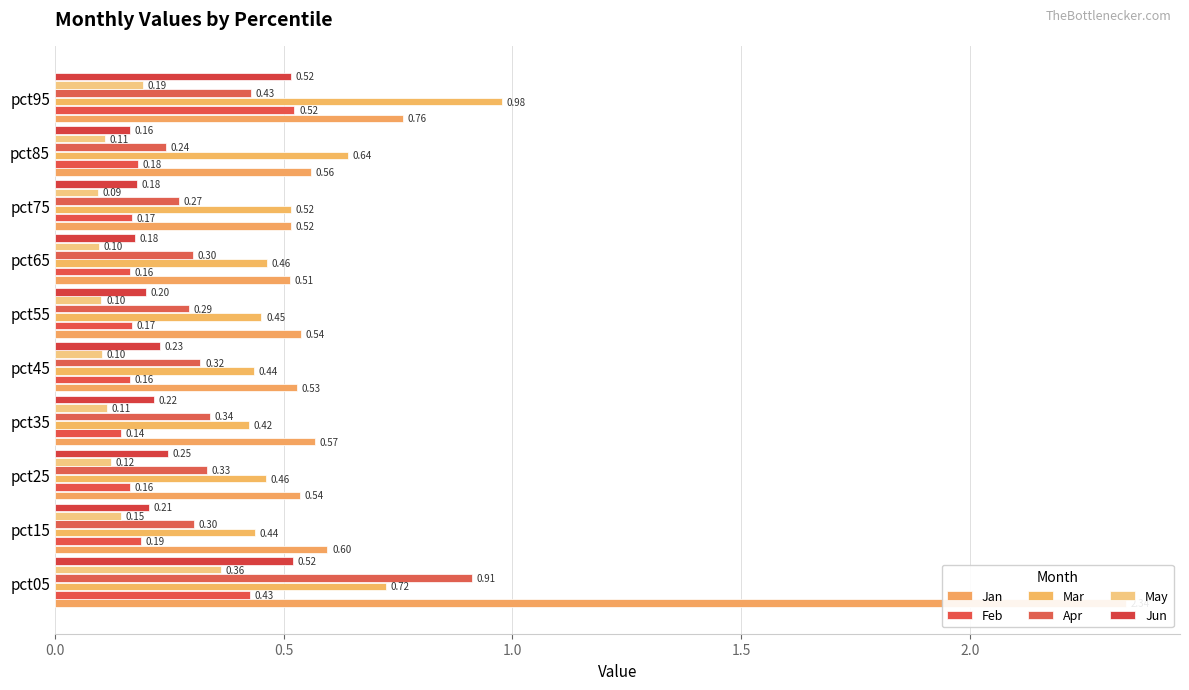

How many categories are shown in the chart?

10